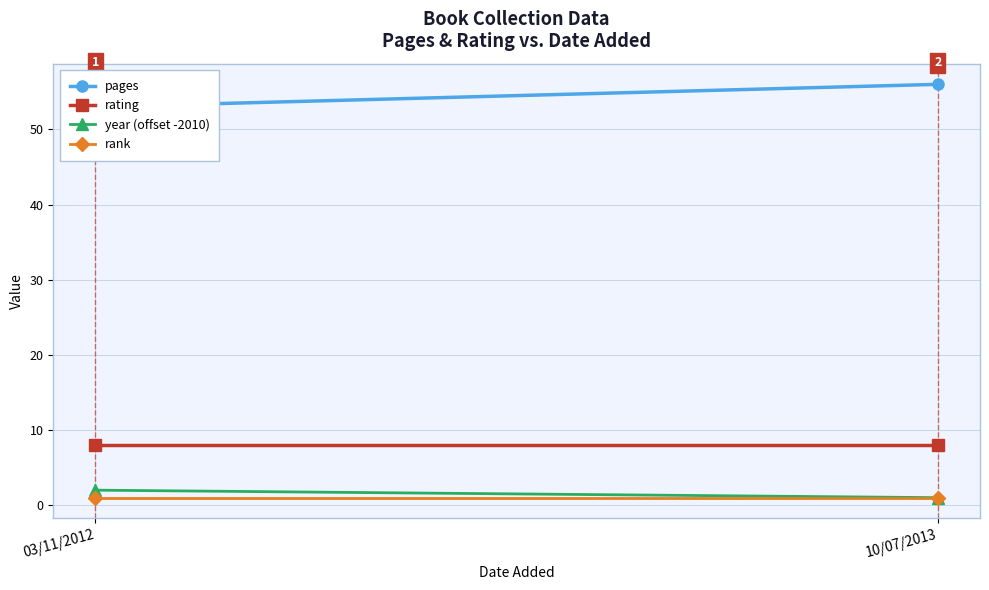

Which series has the largest range (max minus min)?

pages